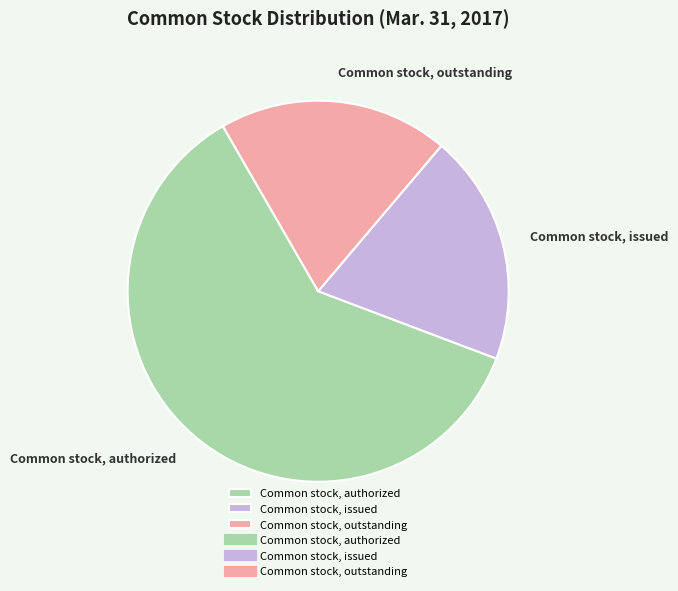

Combined, do Common stock, issued and Common stock, outstanding account for over 50%?

No